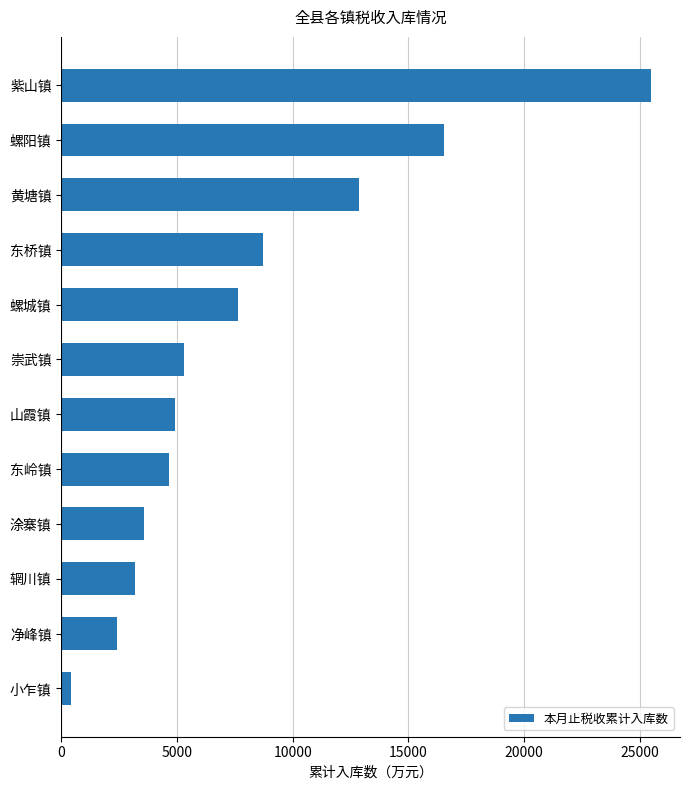

What is the average value?

7968.4